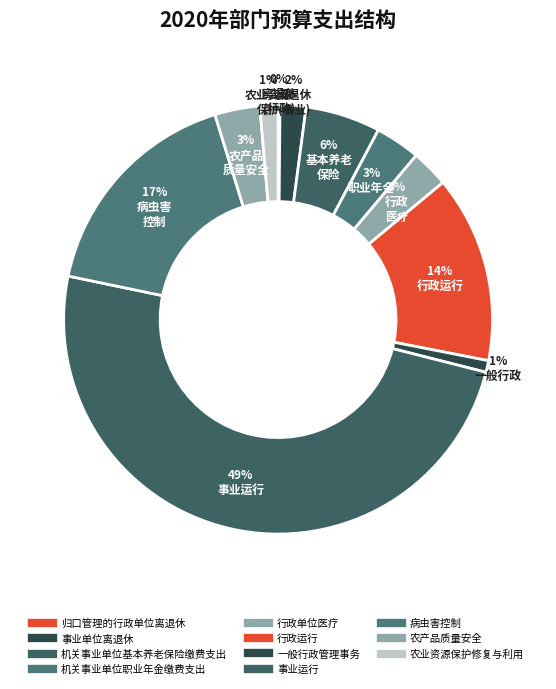

Is 农业资源保护修复与利用 the majority of the pie?

No